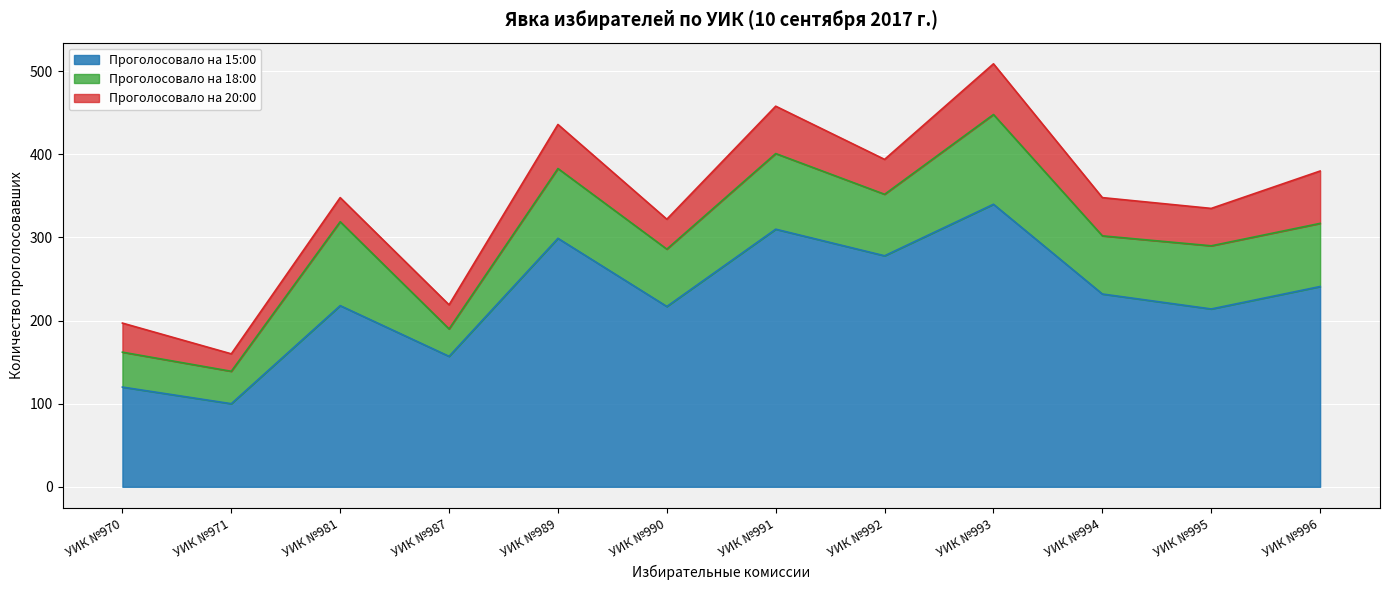

What is the greatest value displayed?

509